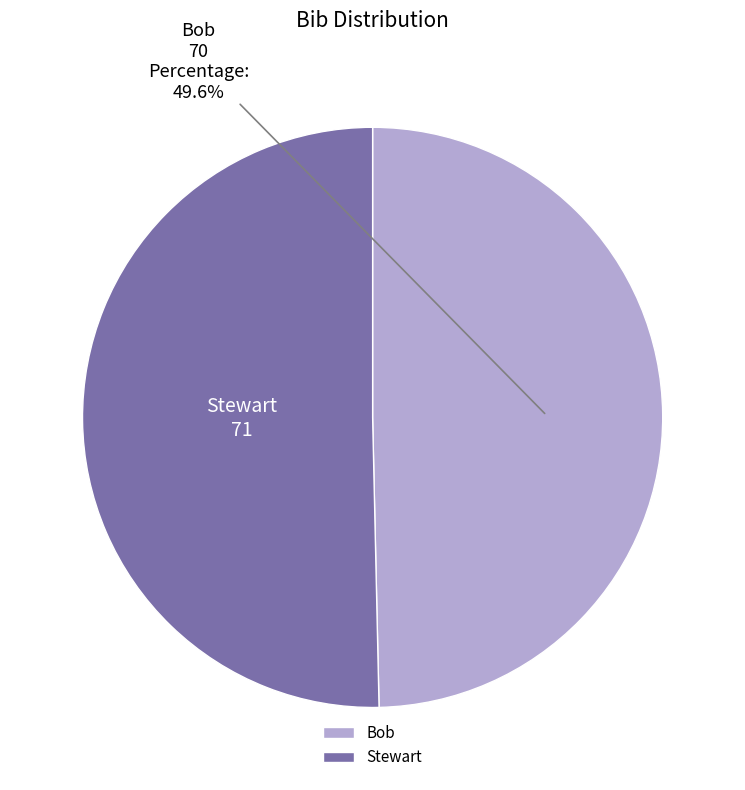

How many segments does this pie chart have?

2